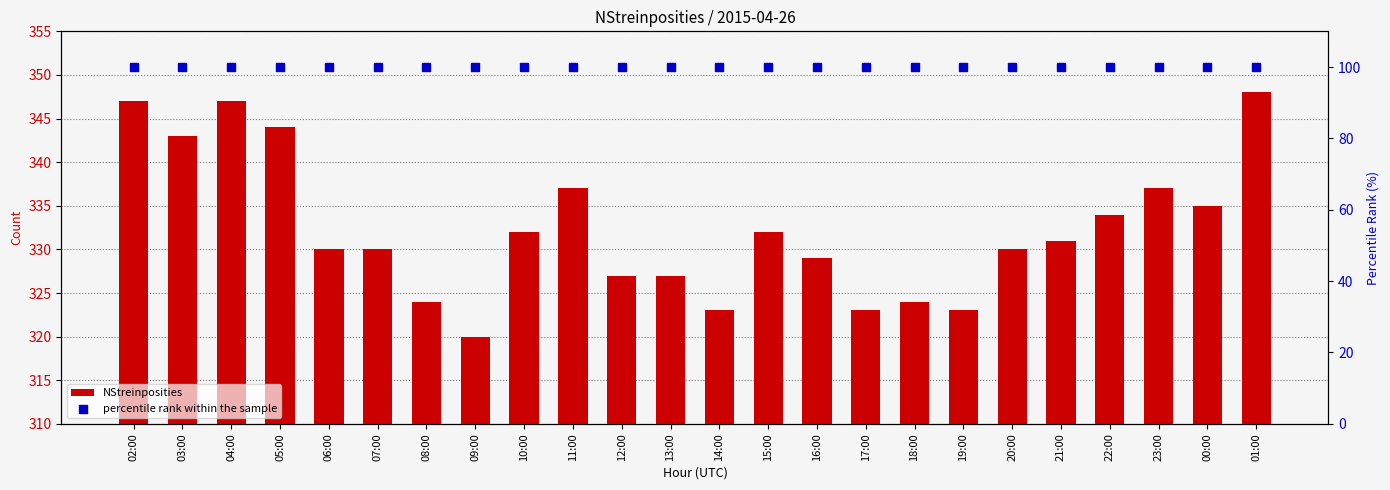

What are all the series names shown in the legend?

NStreinposities, percentile rank within the sample